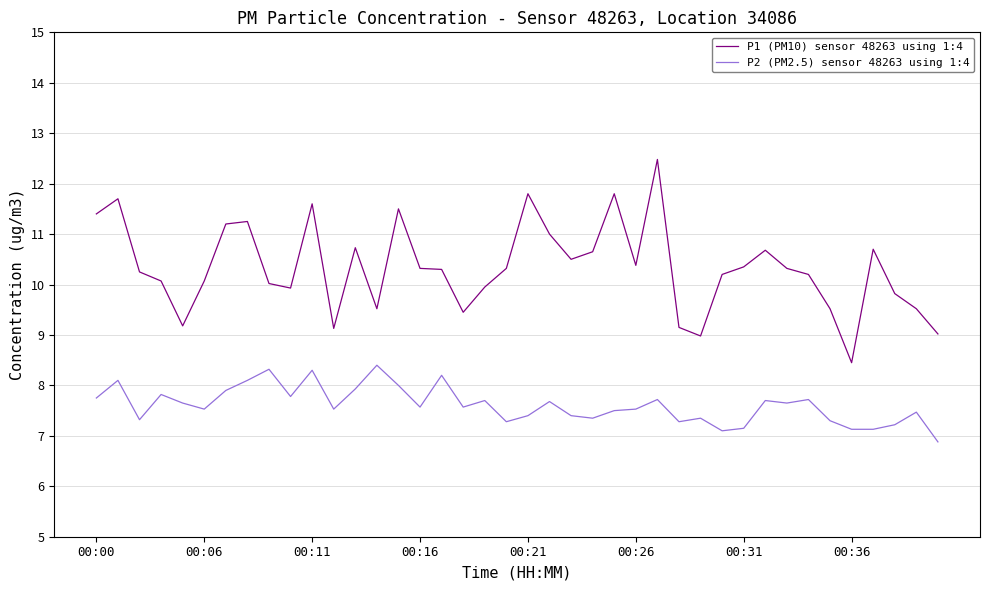

True or false: P1 (PM10) sensor 48263 using 1:4 and P2 (PM2.5) sensor 48263 using 1:4 intersect in this chart.

False